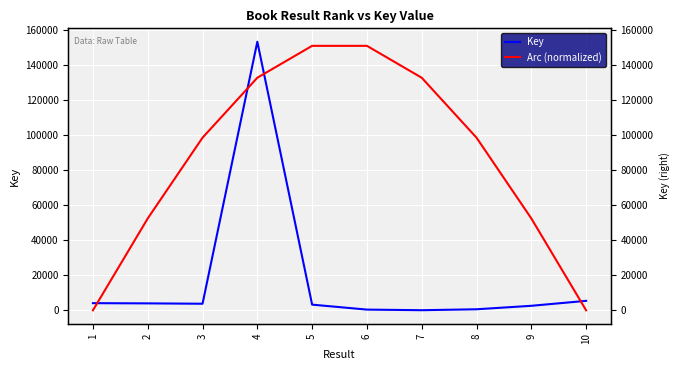

Reading left to right, transcribe all the data shown in this chart.

Key: 1=4070.0	2=3950.0	3=3739.0	4=153203.0	5=3224.0	6=397.0	7=52.0	8=579.0	9=2564.0	10=5387.0
Arc (normalized): 1=0.0	2=52398.5	3=98477.0	4=132677.7	5=150875.5	6=150875.5	7=132677.7	8=98477.0	9=52398.5	10=0.0